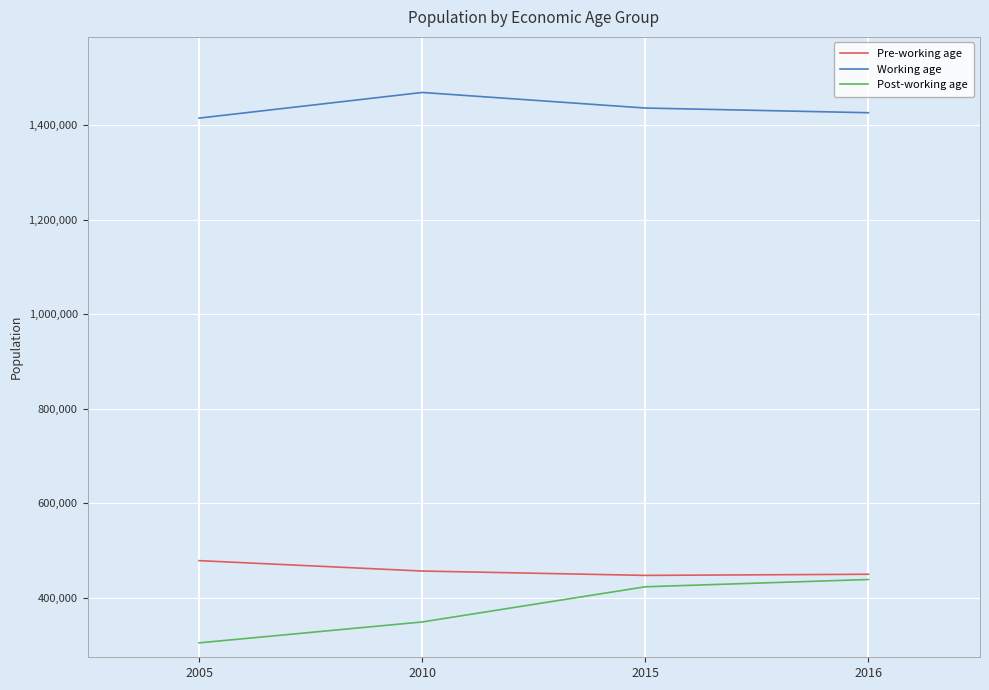

At how many categories does at least one series exceed 1013079?

4